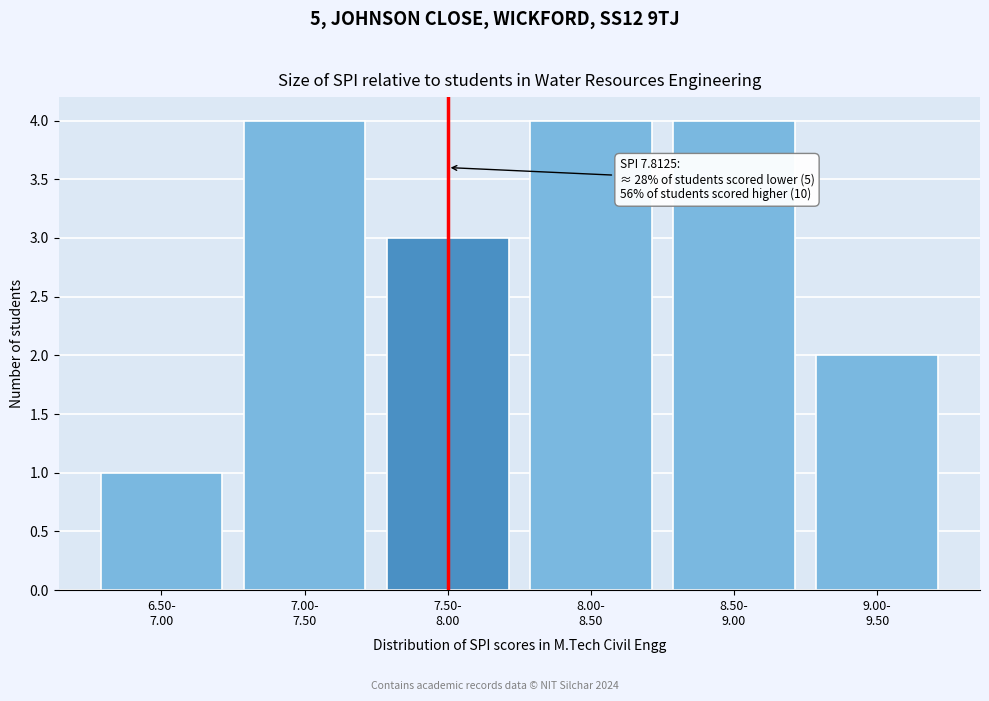

Reading left to right, what are all the values shown in this chart?

1	4	3	4	4	2